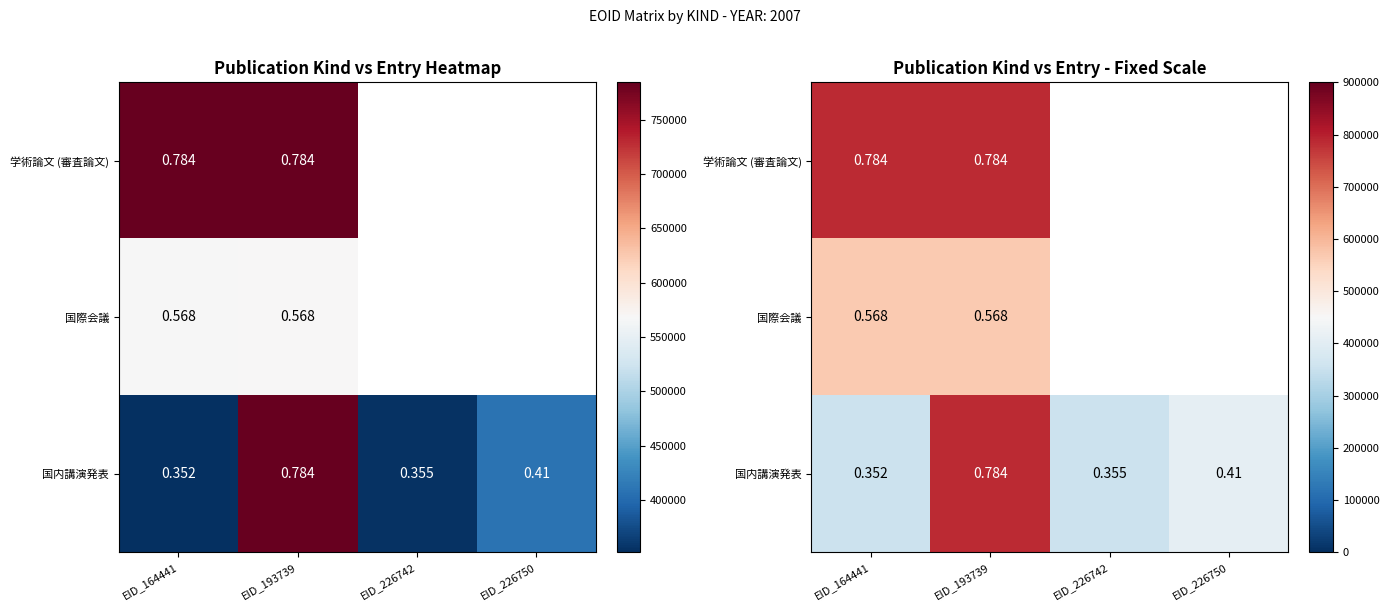

What is the approximate value of 国内講演発表 at EID_193739?

784183.0